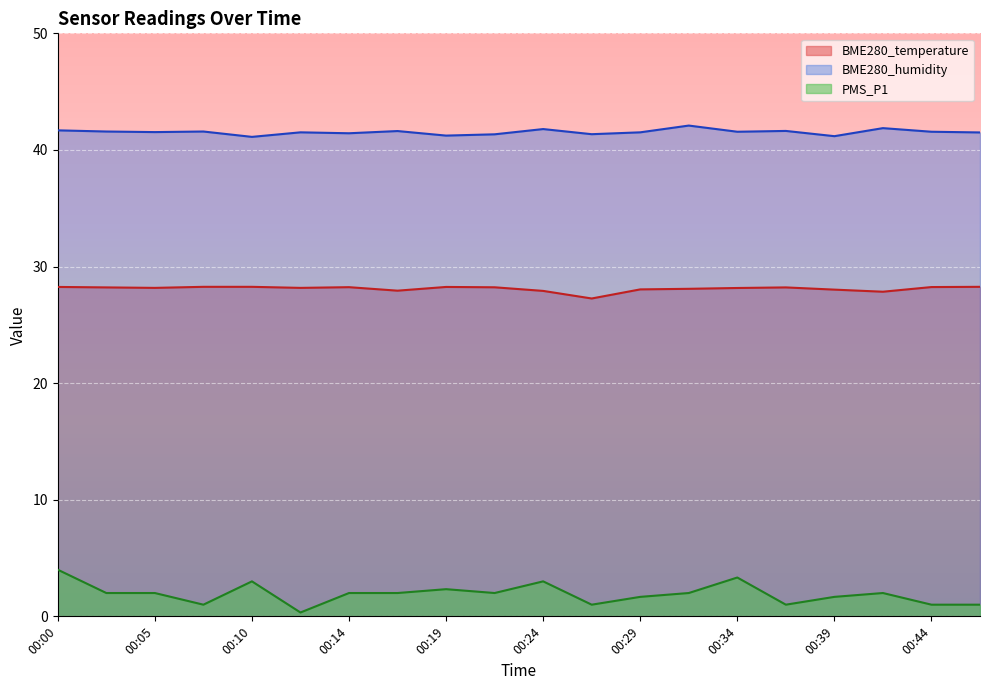

Count the number of data series in this chart.

3